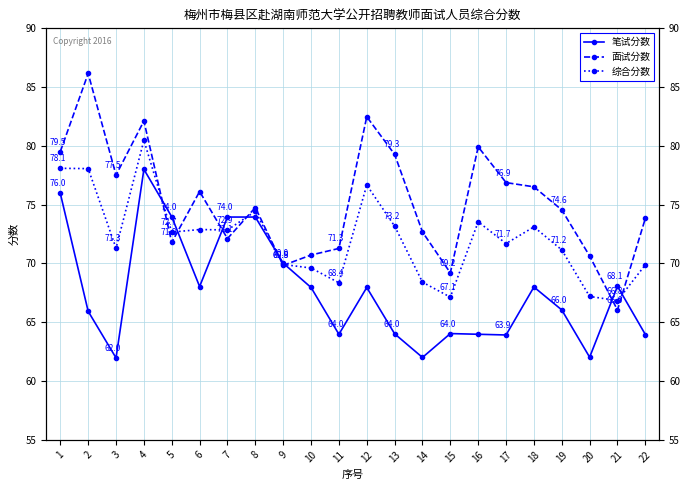

At which category does 综合分数 reach its first local peak?

4